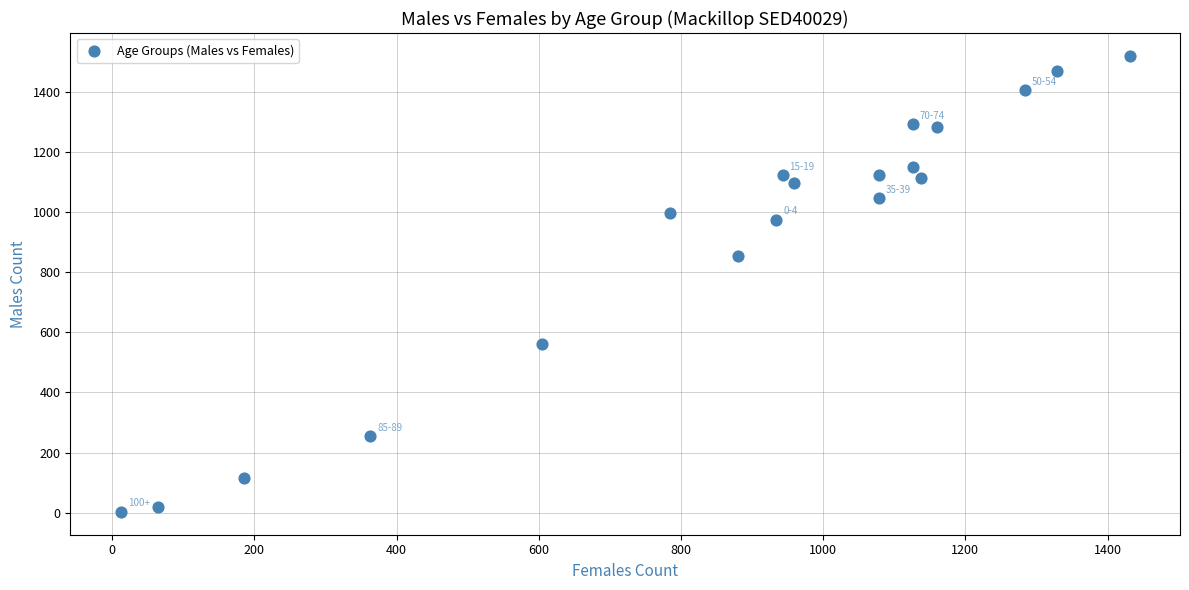

What Y value in the scatter plot is closest to 761?

853